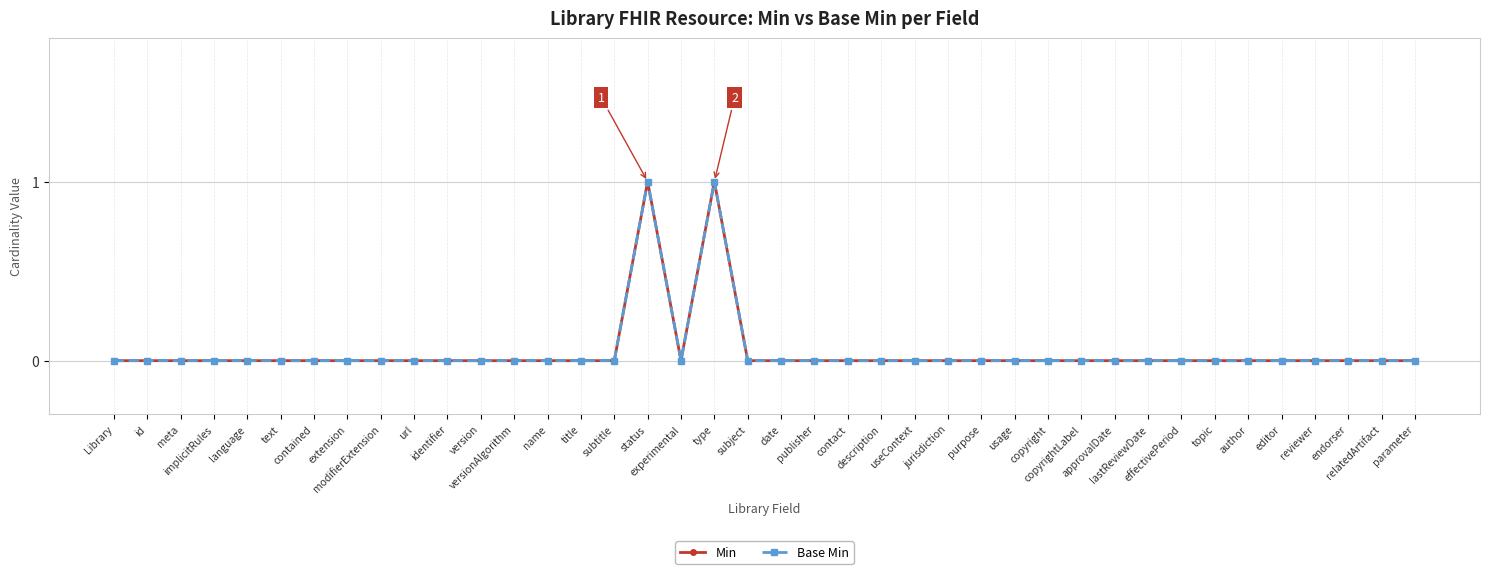

At which category does Base Min reach its first local valley?

experimental